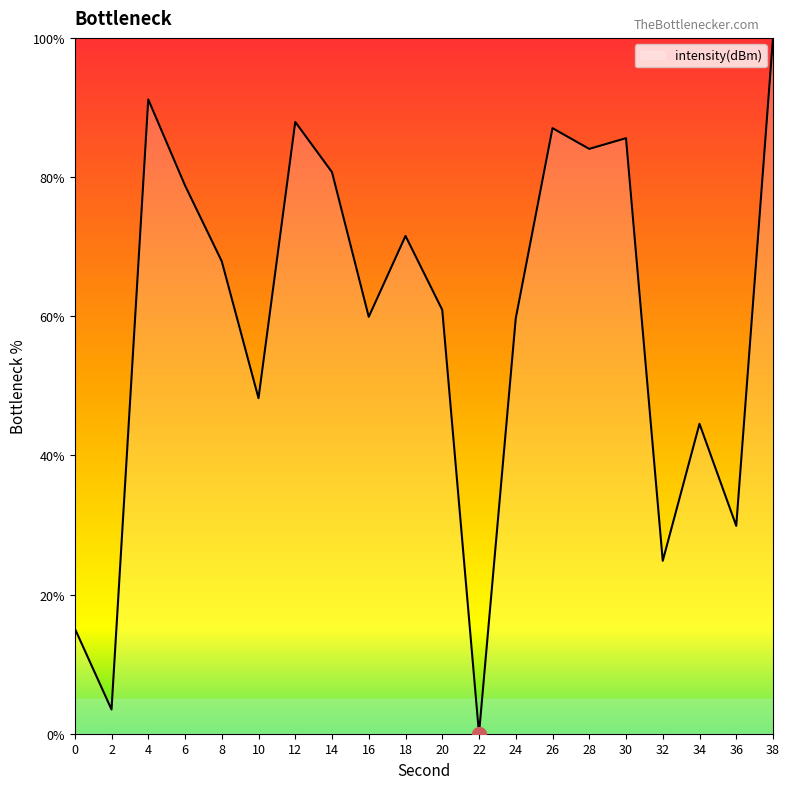

Count the number of data series in this chart.

1